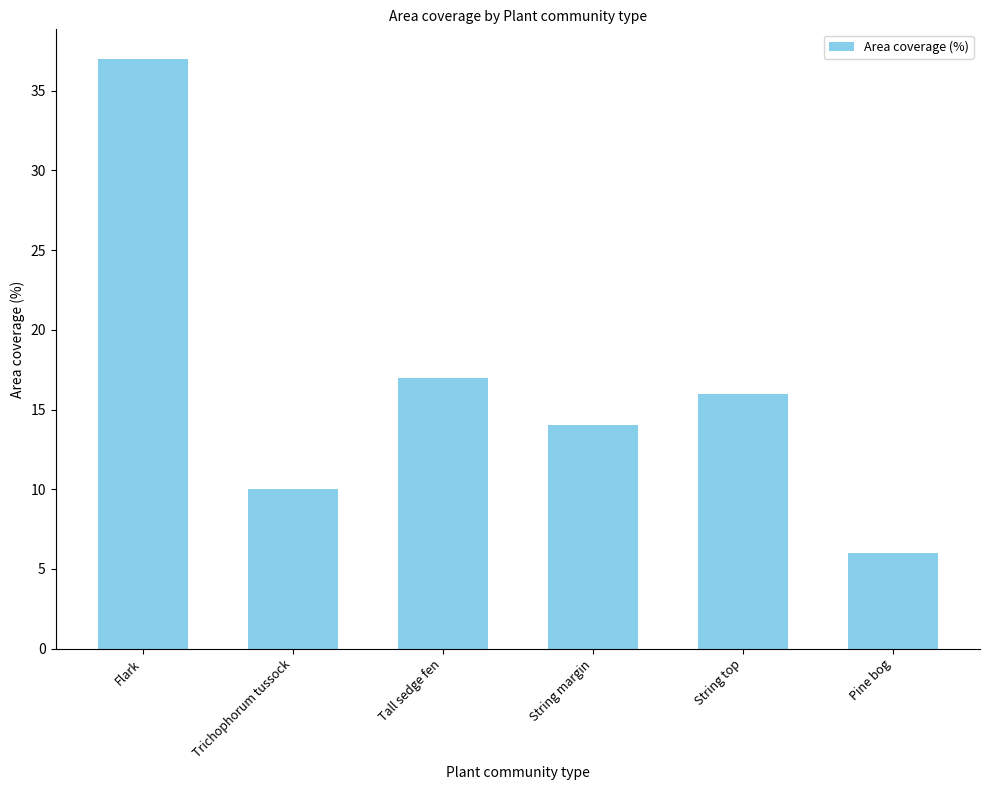

What is the label of the 1st bar from the left?

Flark